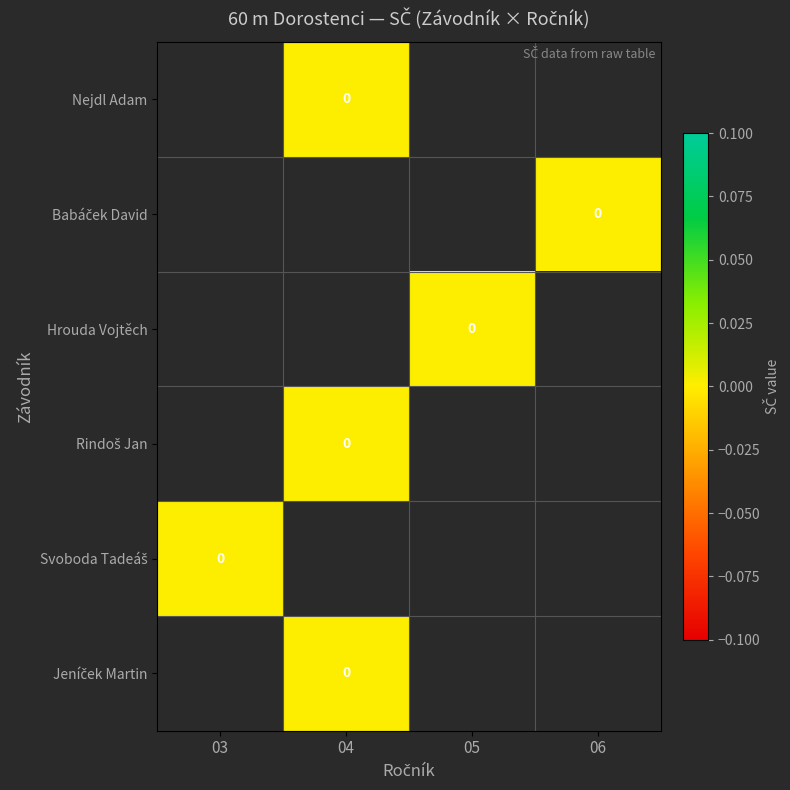

How many categories are shown in the chart?

4